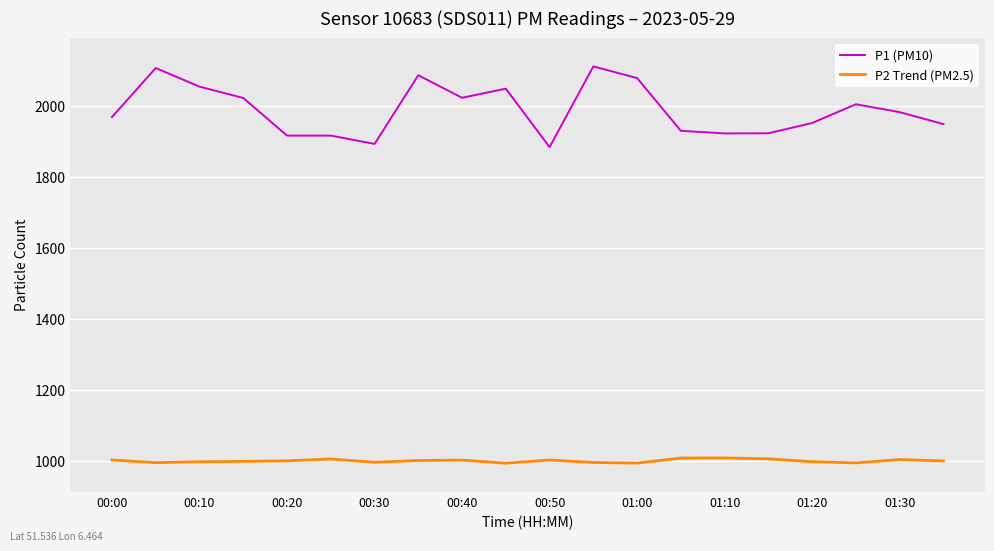

True or false: P1 (PM10) and P2 Trend (PM2.5) cross at least once.

False